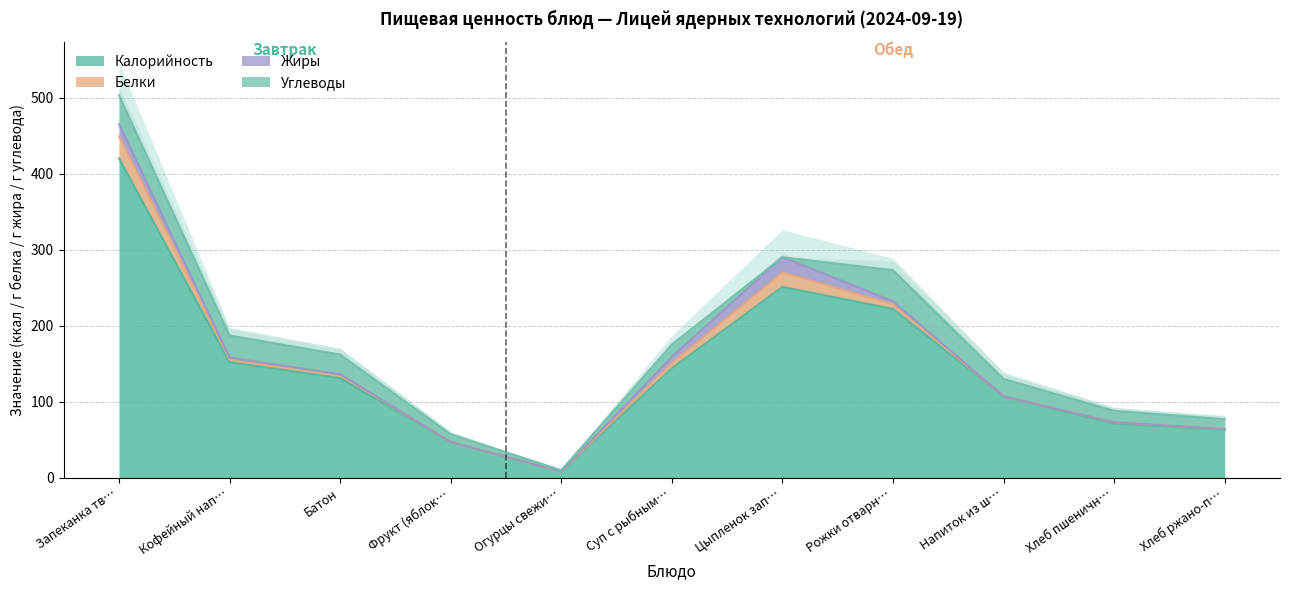

Reading right to left, transcribe all the data shown in this chart.

Калорийность: 63	71	107	222	251	144	8	47	131	152	420
Белки: 1	2	0	6	19	7	0	0	4	3	29
Жиры: 0	0	0	4	20	8	0	0	1	3	16
Углеводы: 13	15	23	41	0	16	2	10	26	29	38